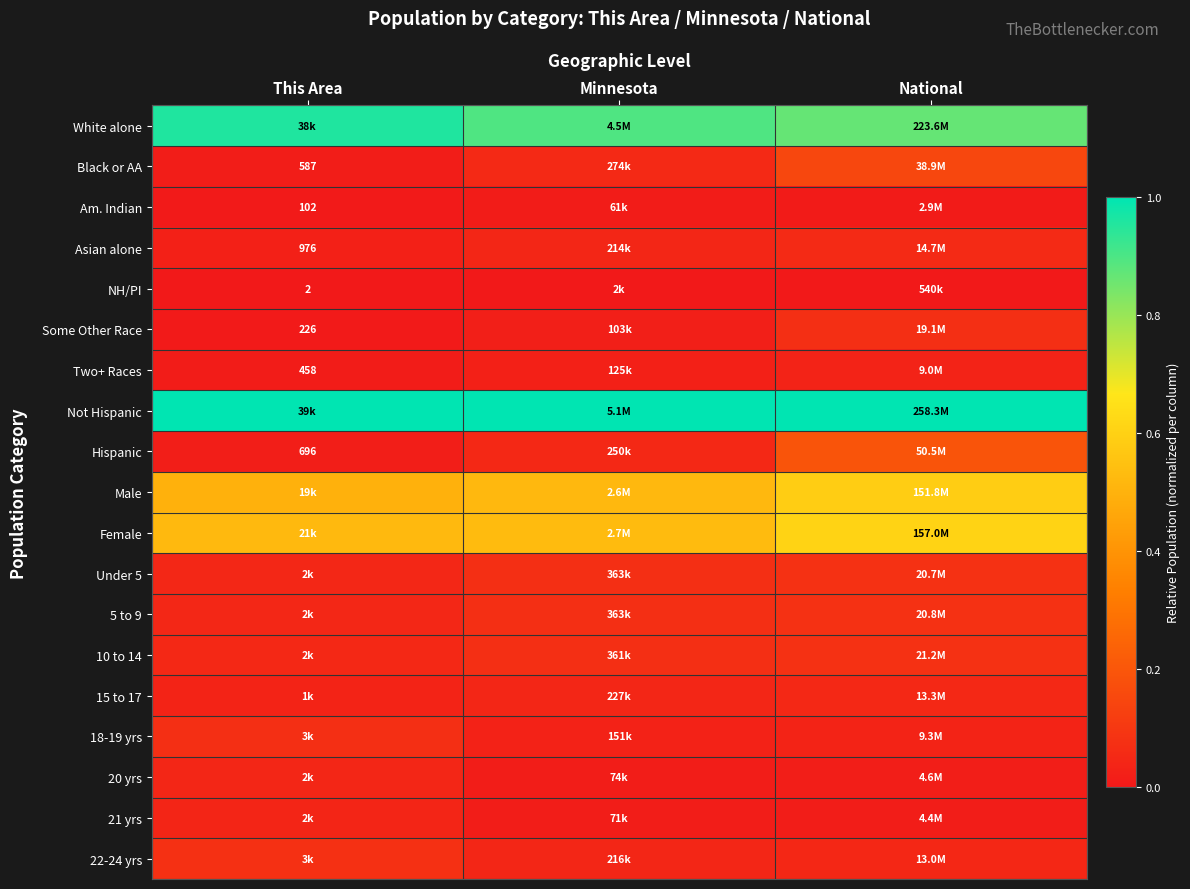

What is the greatest value displayed?

1.0